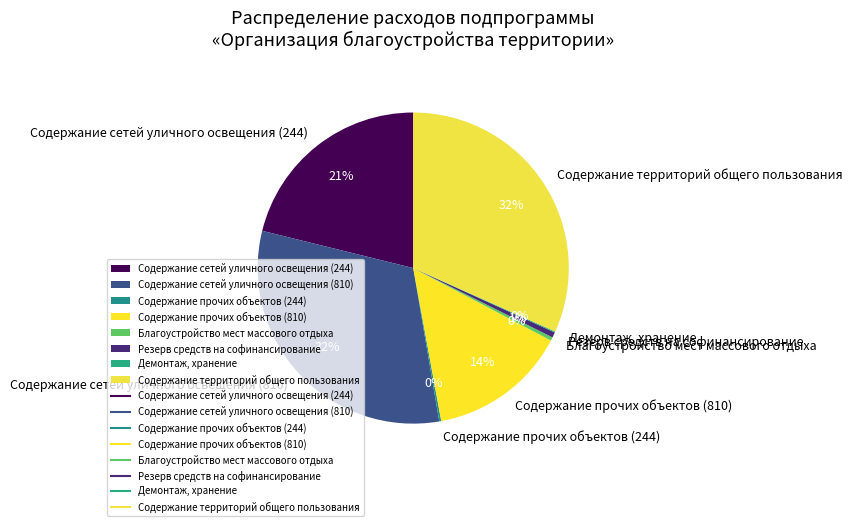

Combined, do Содержание сетей уличного освещения (810) and Резерв средств на софинансирование account for over 50%?

No